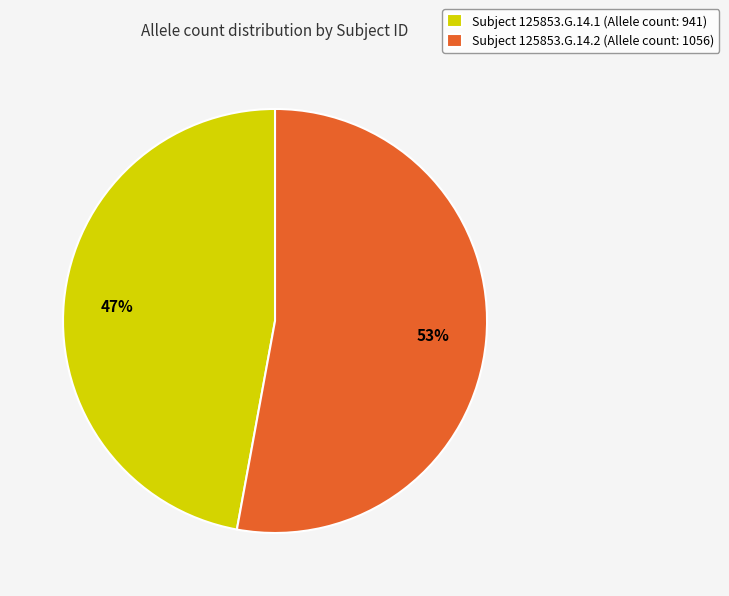

How many slices are in this pie chart?

2